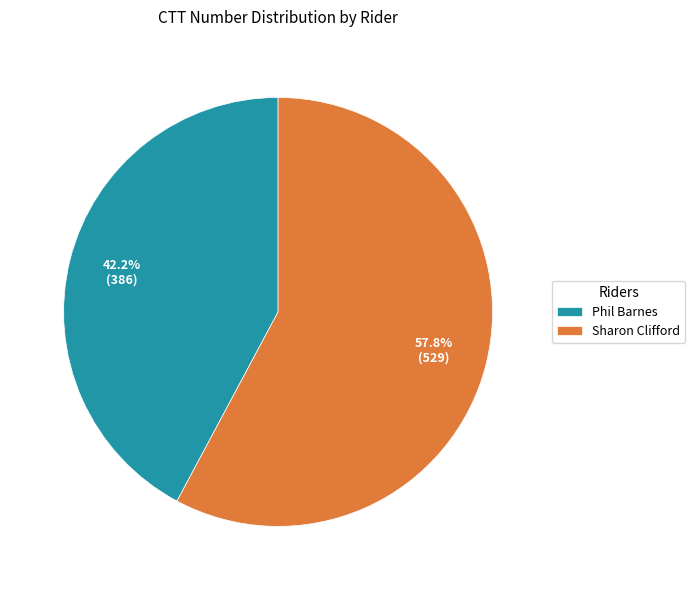

Which slice is the smallest?

Phil Barnes